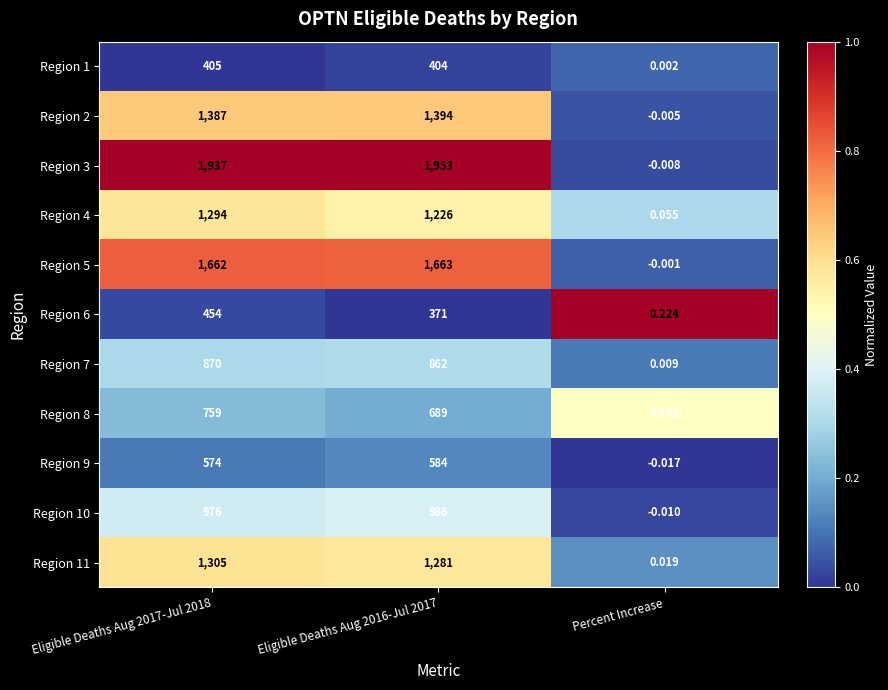

Rank the series by their maximum value, from highest to lowest.

Region 3, Region 5, Region 2, Region 11, Region 4, Region 10, Region 7, Region 8, Region 9, Region 6, Region 1